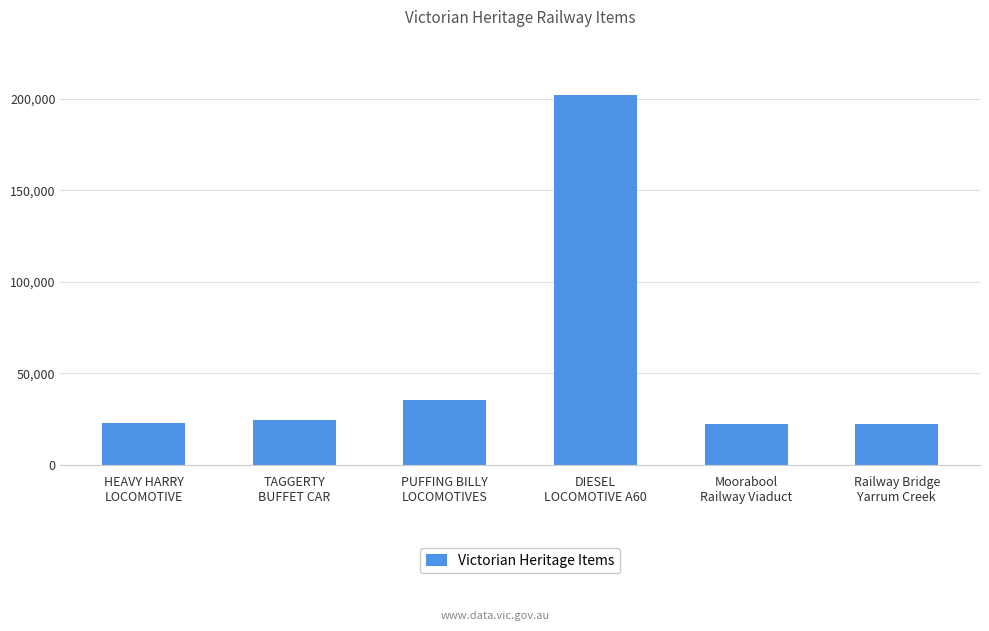

How many categories are shown in the chart?

6